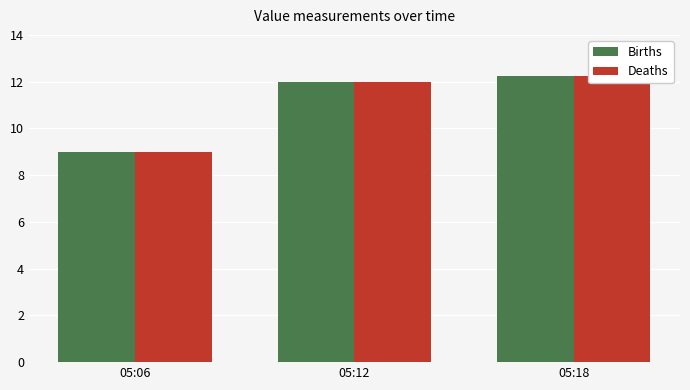

Rank the series by their maximum value, from highest to lowest.

Births, Deaths